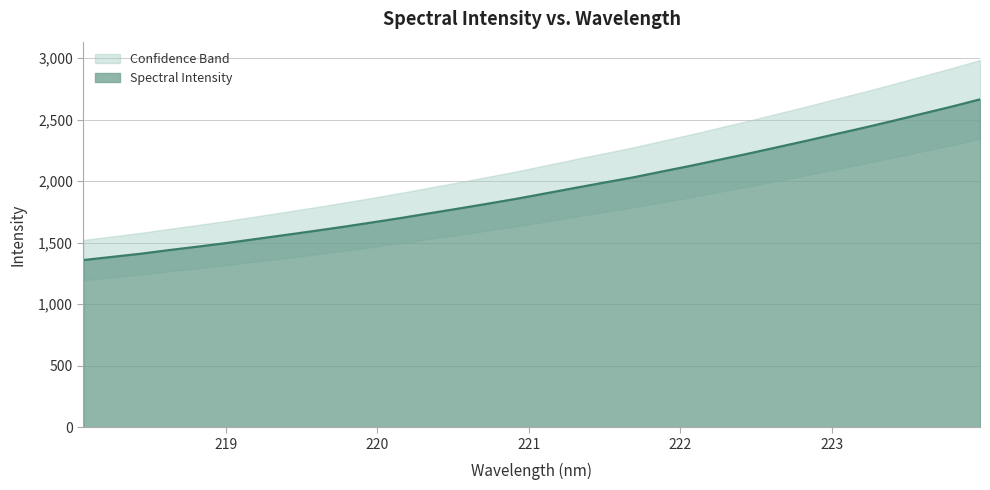

What is the difference between the maximum and minimum values?

1305.6